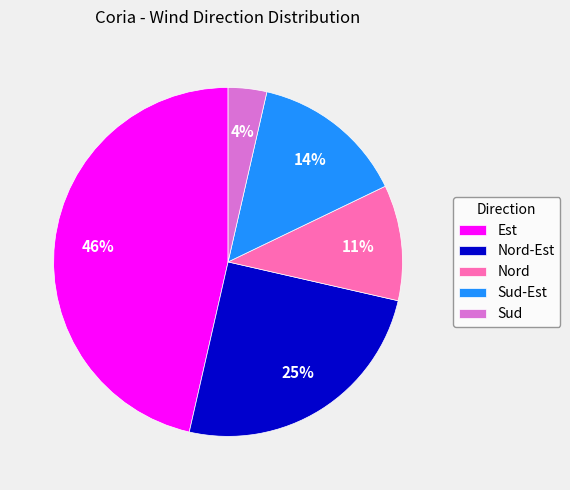

Is Sud-Est the majority of the pie?

No